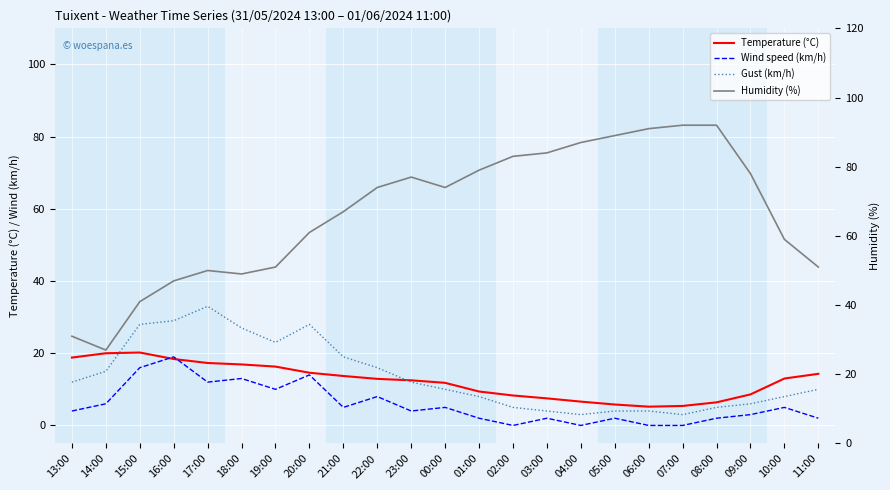

What is the total value across all series at 13:00?

65.8